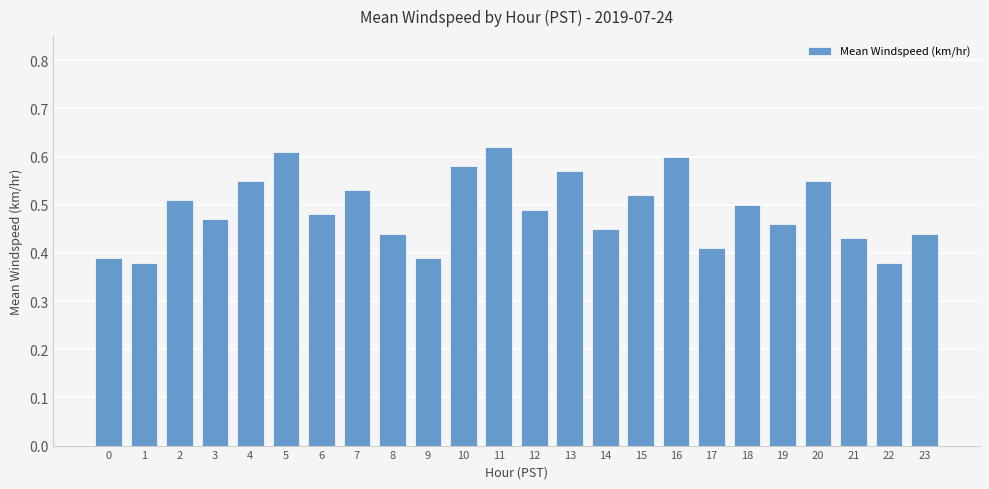

What is the change in value from 4 to 21?

-0.1